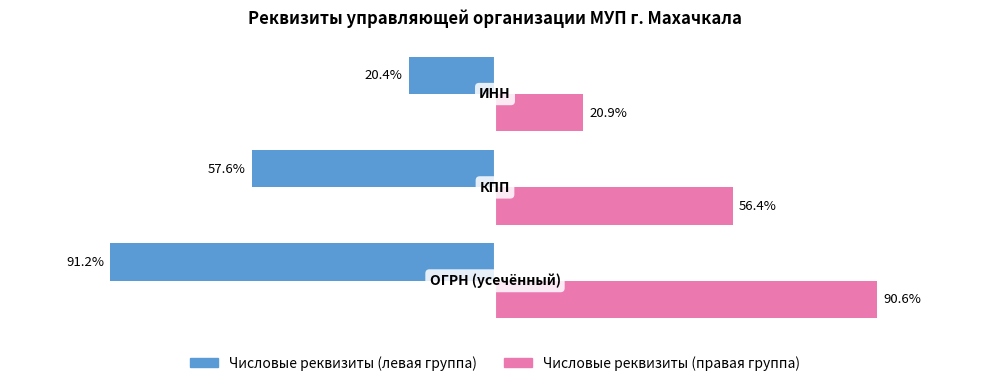

Which series has the widest spread of values?

Числовые реквизиты (левая группа)